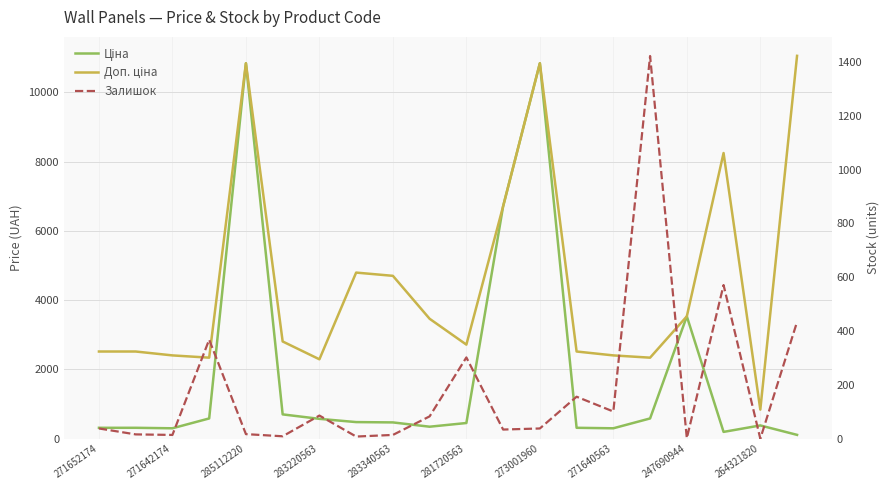

What is the label of the 8th point from the left?

271640563